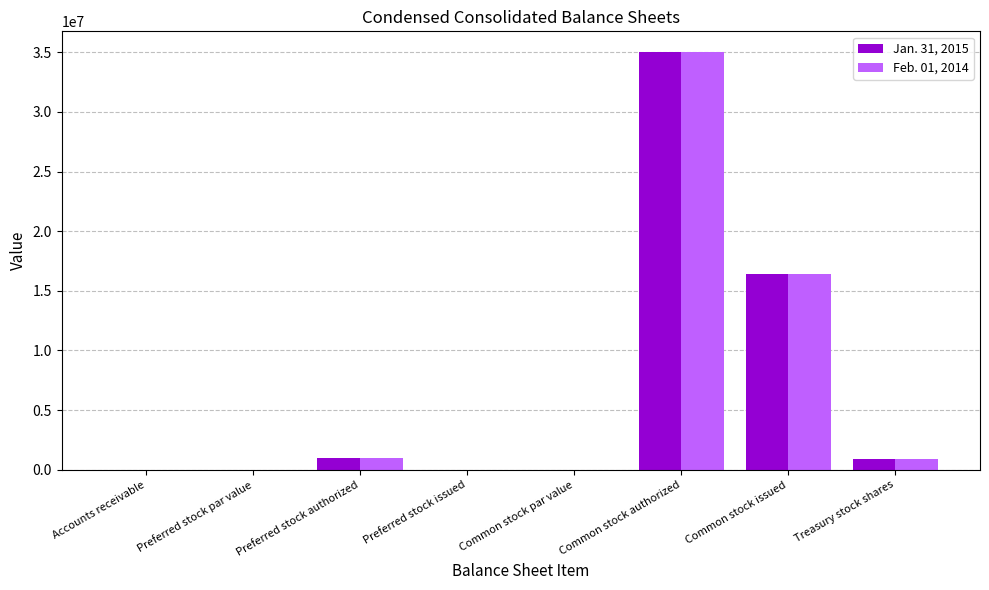

Where does the Feb. 01, 2014 series first go above 898249?

Preferred stock authorized